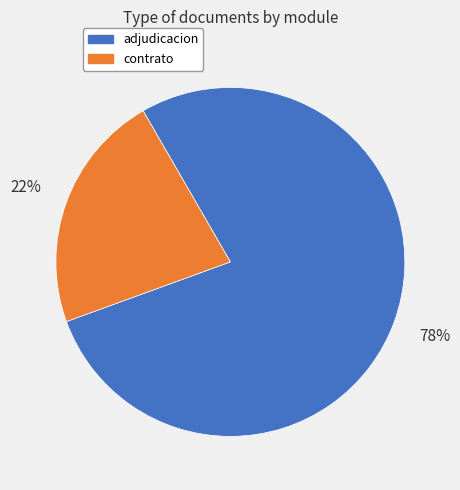

How many slices are in this pie chart?

2